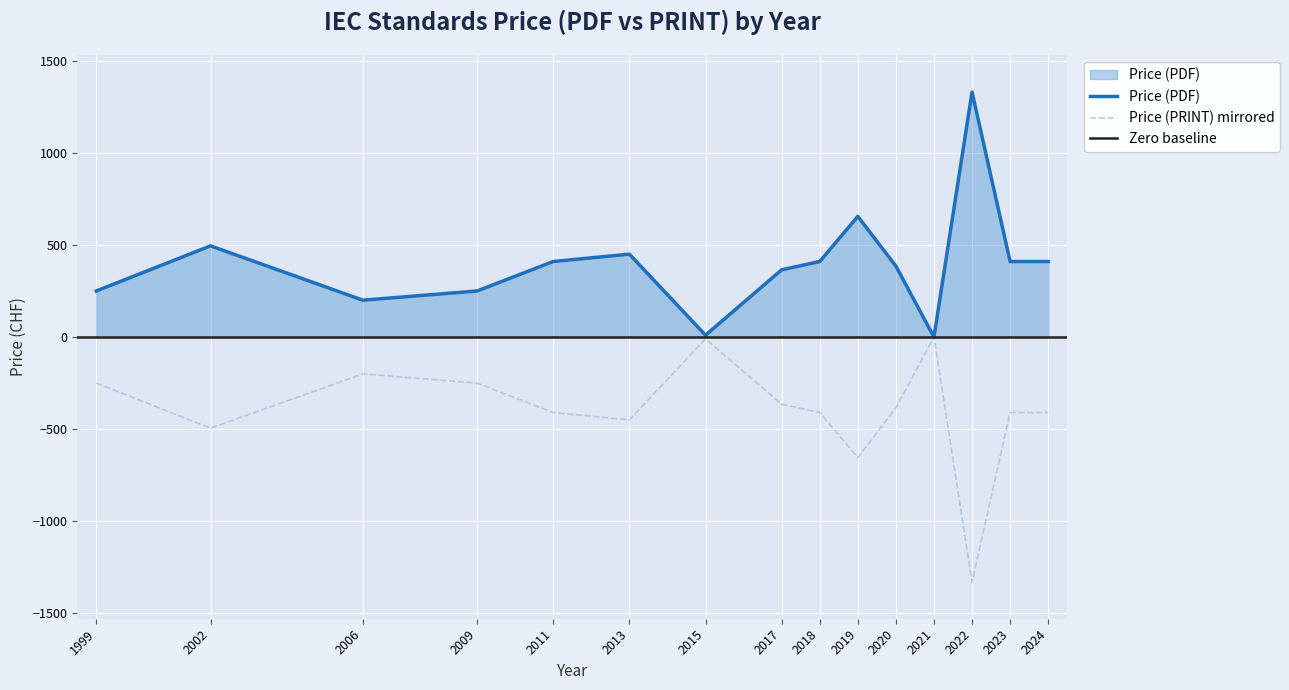

What is the maximum value shown in the chart?

1330